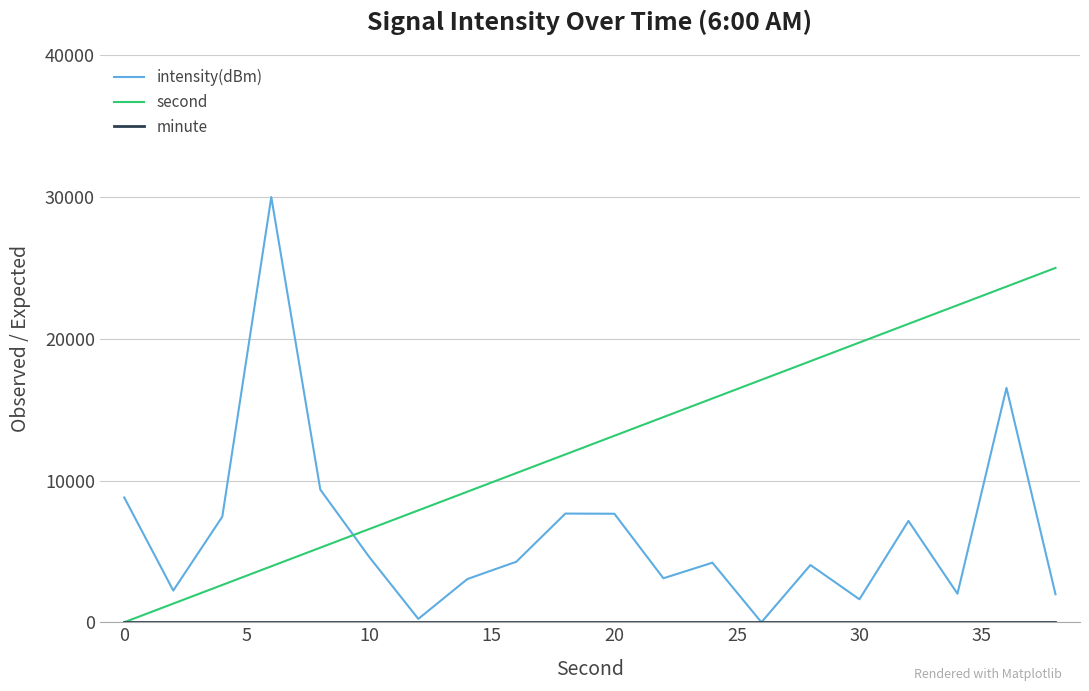

True or false: intensity(dBm) and second cross at least once.

True